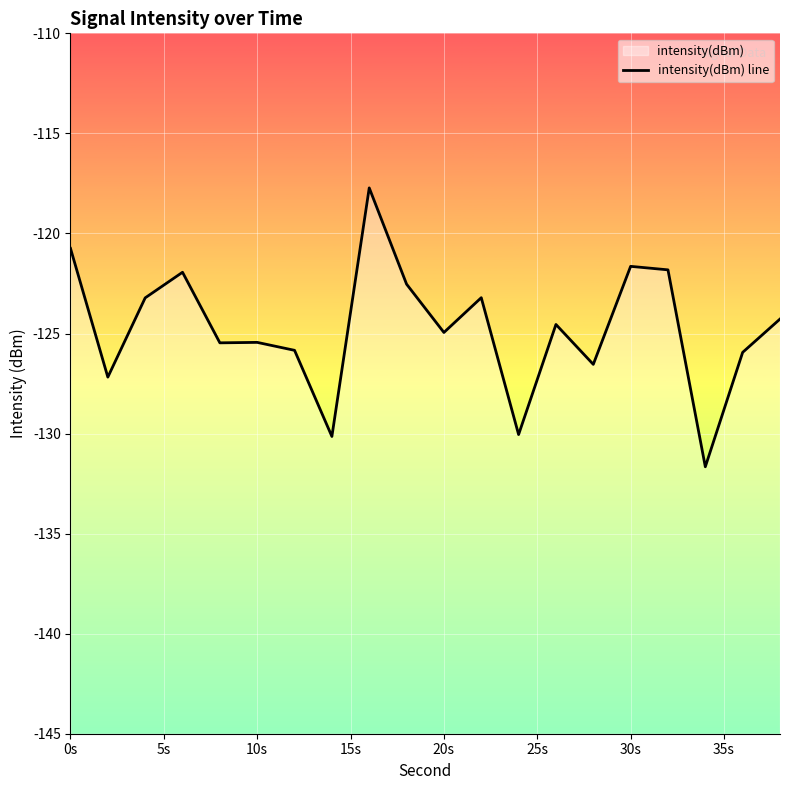

What is the sum of all values?

-2494.9